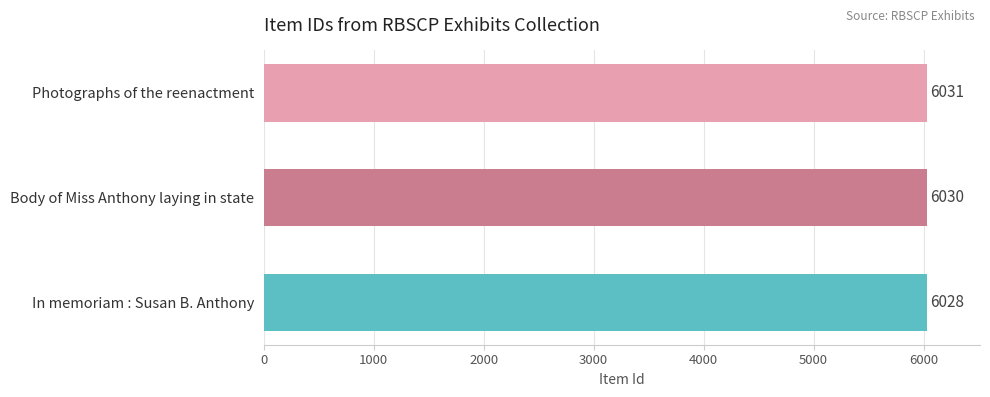

List the labels in order of value, largest first.

Photographs of the reenactment, Body of Miss Anthony laying in state, In memoriam : Susan B. Anthony